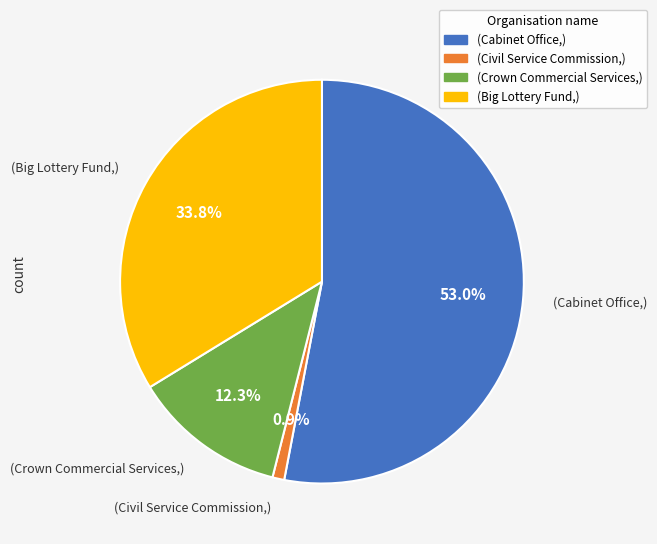

Is there any slice that represents more than half of the pie?

Yes